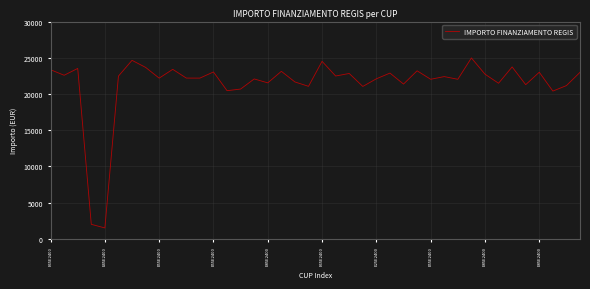

What is the maximum value shown in the chart?

24972.7